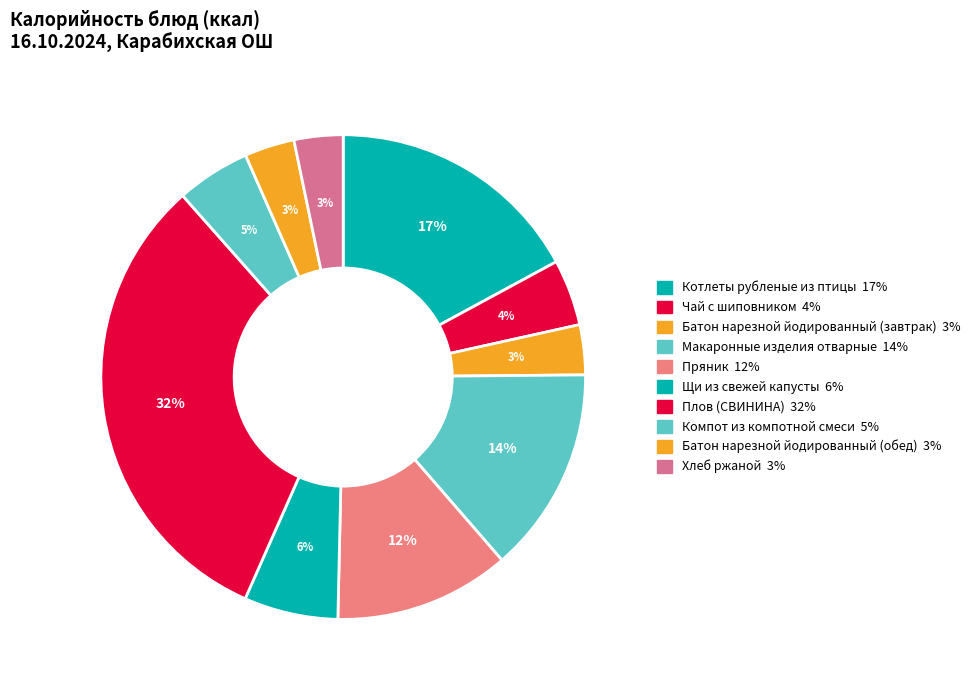

Do Батон нарезной йодированный (обед) and Плов (СВИНИНА) together represent more than half of the pie?

No